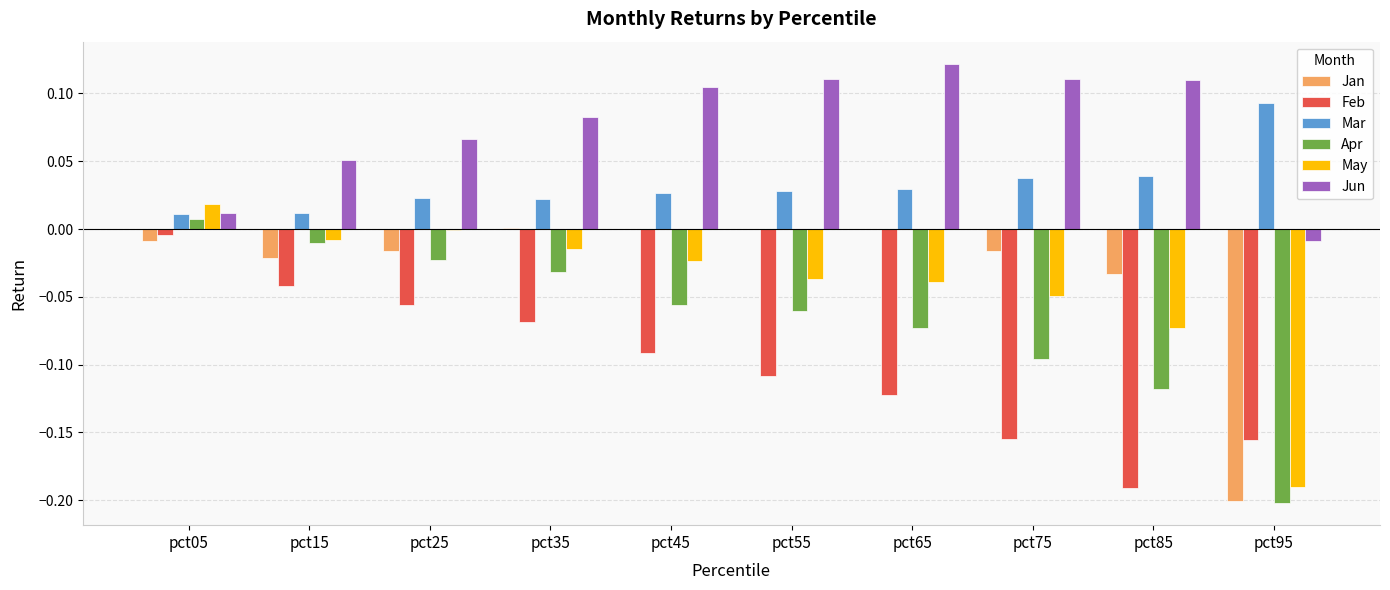

Which label corresponds to the largest value in the chart?

pct65